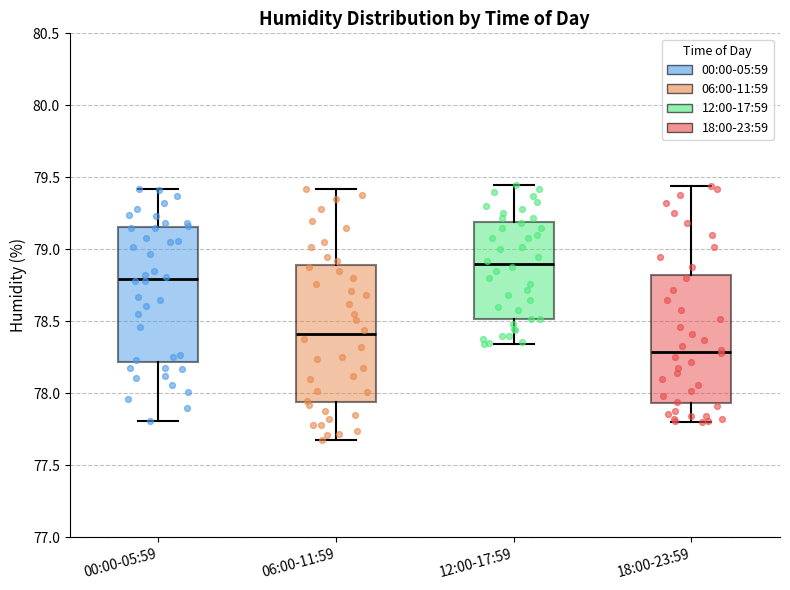

Where does the lower whisker of the box for 06:00-11:59 end on the y-axis? The values are not printed on the chart, so give them approximately, as read against the axis.

77.70